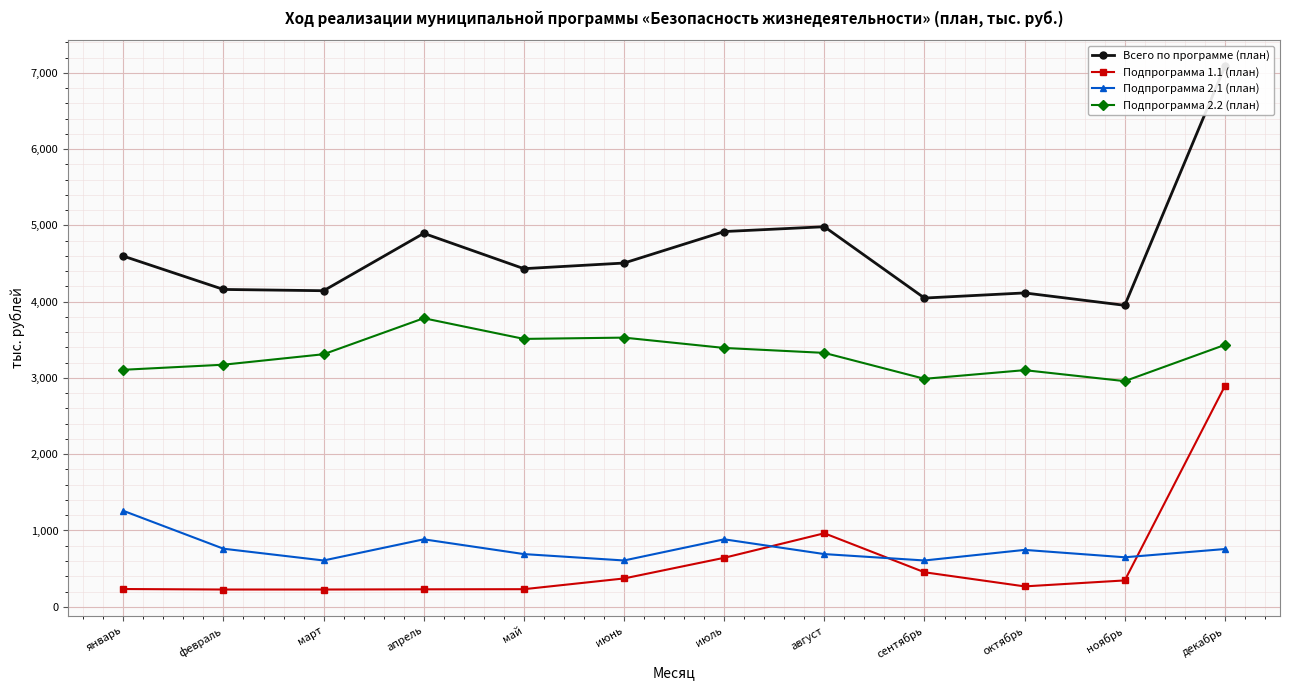

At which category is the sum across all series the highest?

декабрь